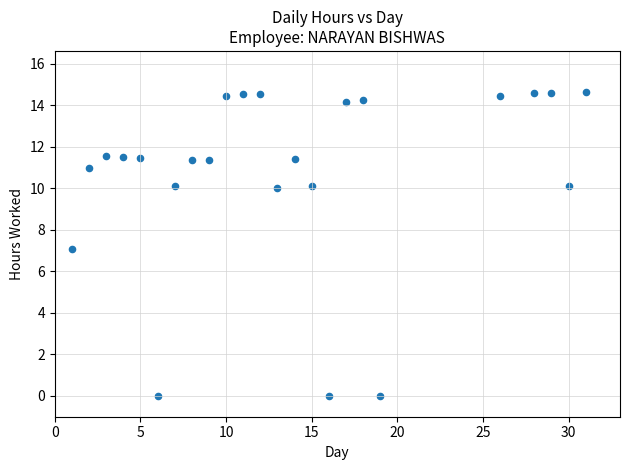

What is the range of X values (max minus min)?

30.0